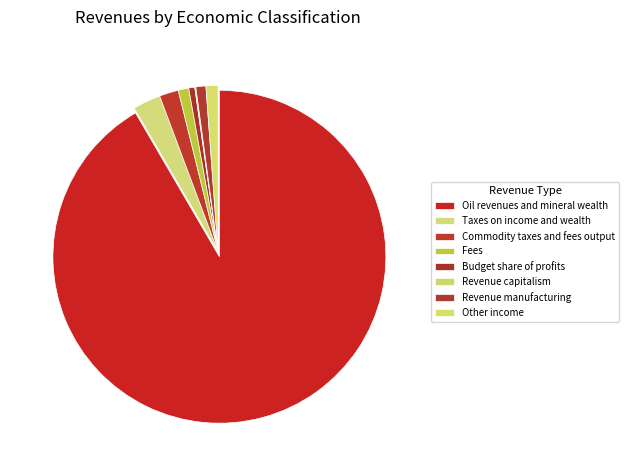

To the nearest percent, what percentage of the pie is Oil revenues and mineral wealth?

92%